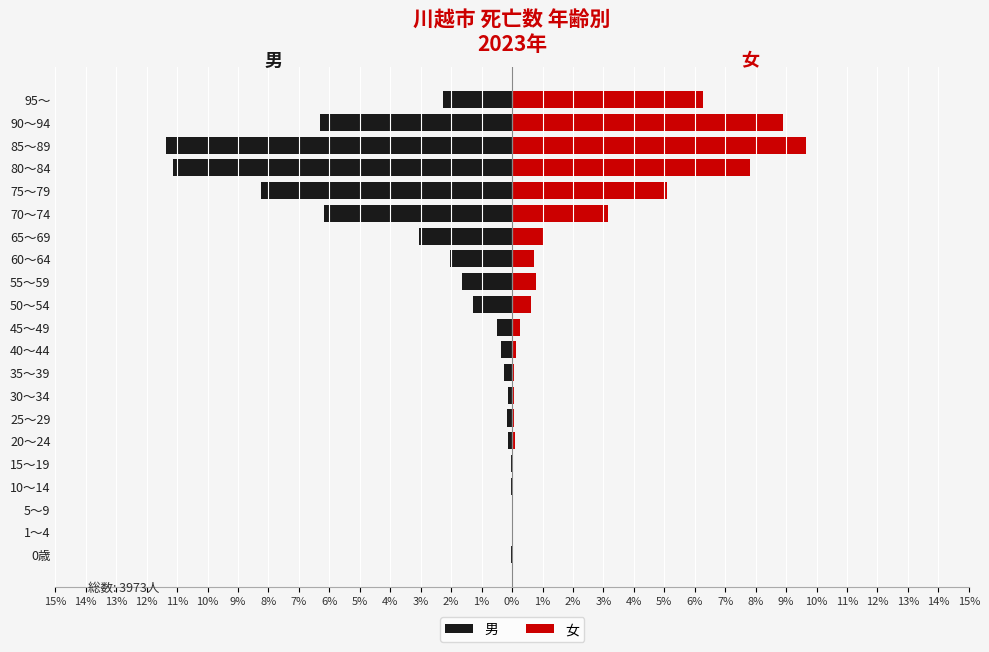

What is the difference between the 女 values at 50～54 and 30～34?

0.6